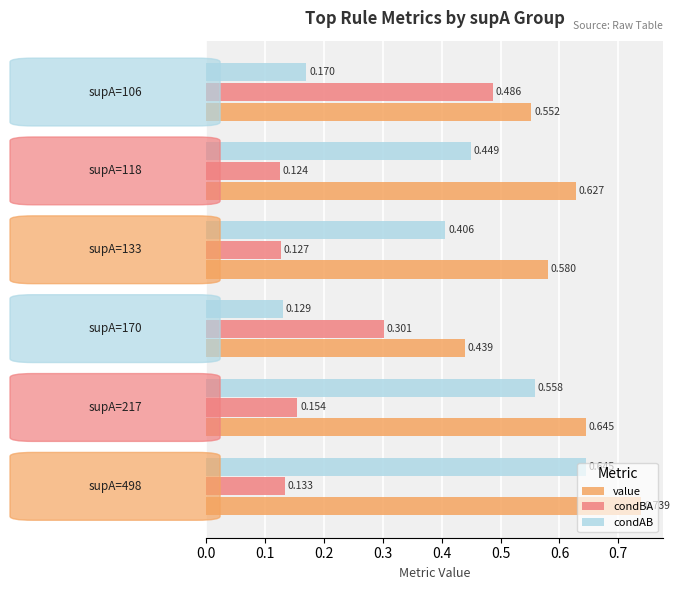

Which series has the largest range (max minus min)?

condAB